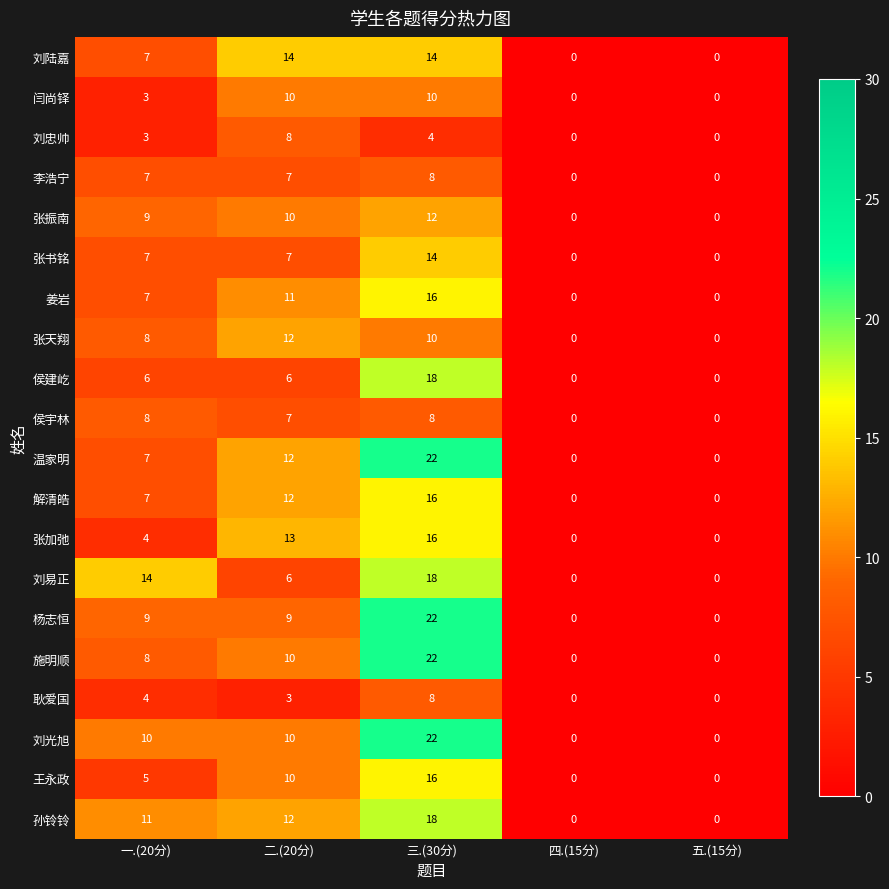

What is the sum of the 侯宇林 values at 四.(15分) and 二.(20分)?

7